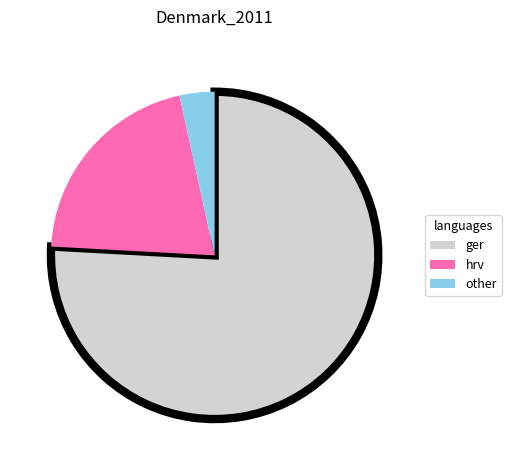

Does any single category account for the majority?

Yes